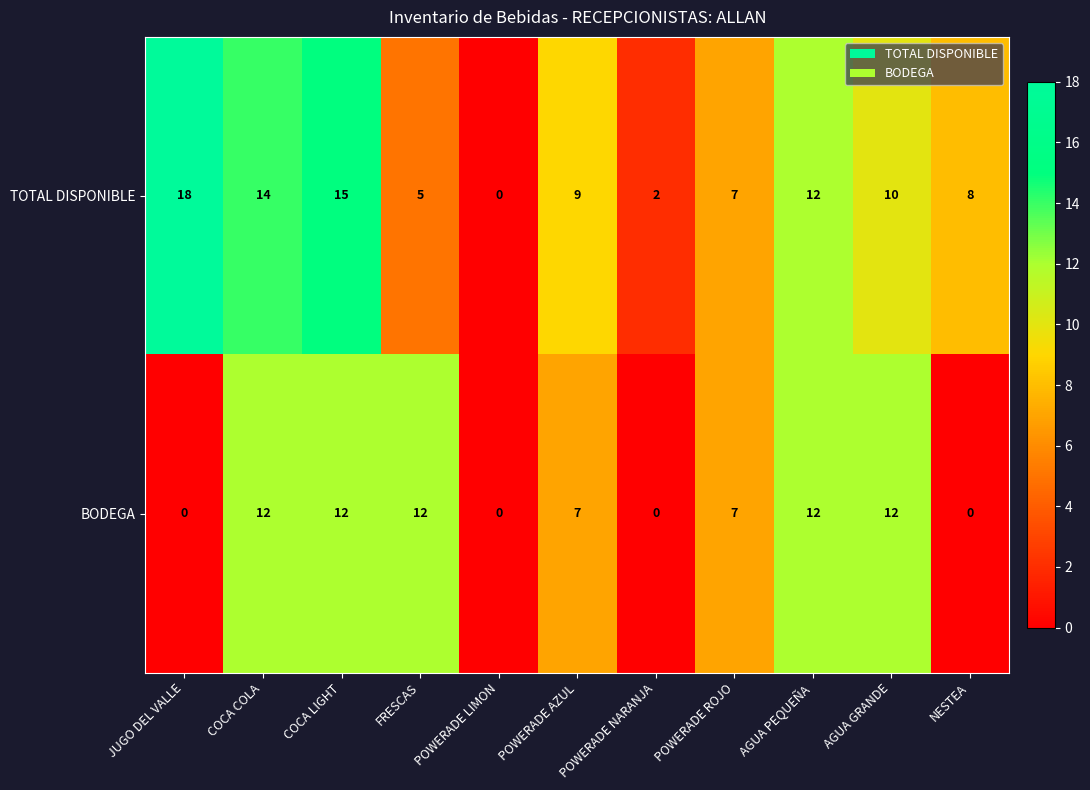

What is the sum of all BODEGA values?

74